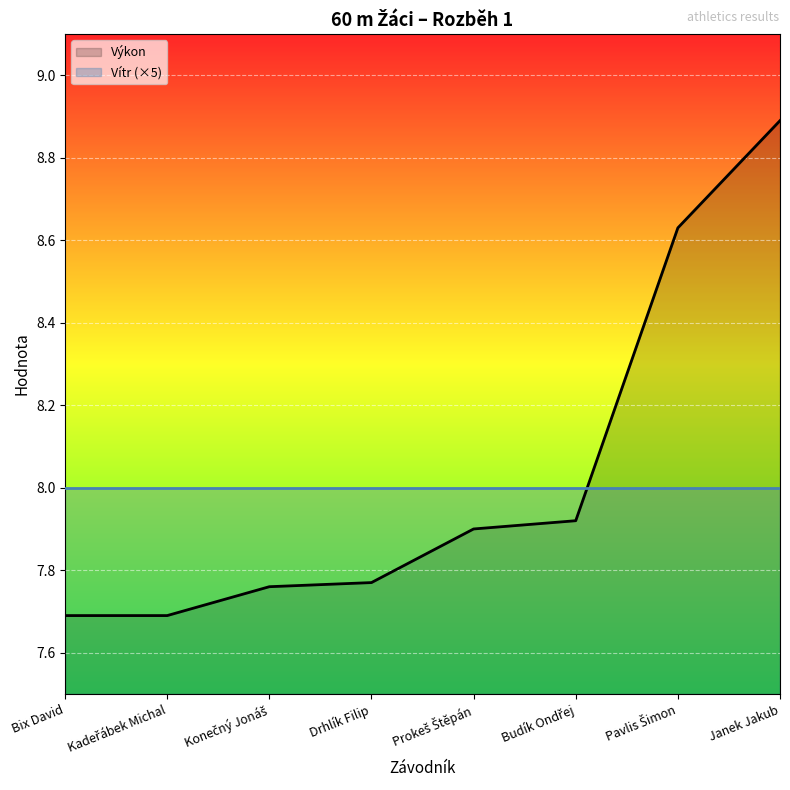

Reading left to right, transcribe all the data shown in this chart.

7.7	7.7	7.8	7.8	7.9	7.9	8.6	8.9